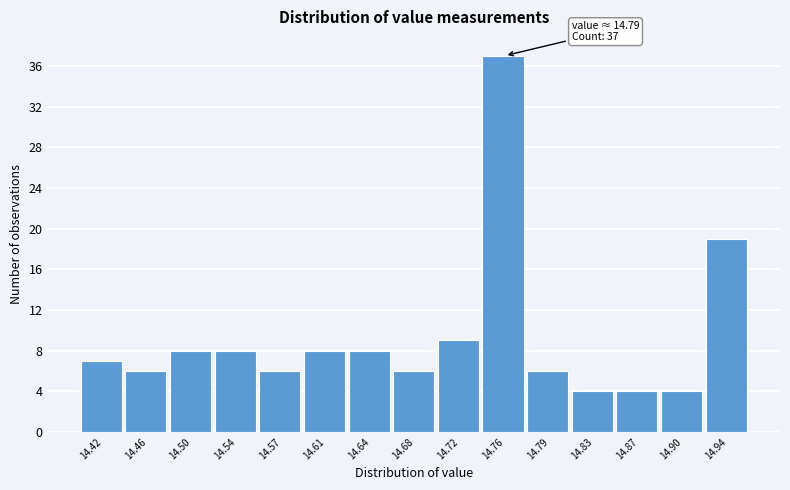

Reading left to right, what are all the values shown in this chart?

7	6	8	8	6	8	8	6	9	37	6	4	4	4	19